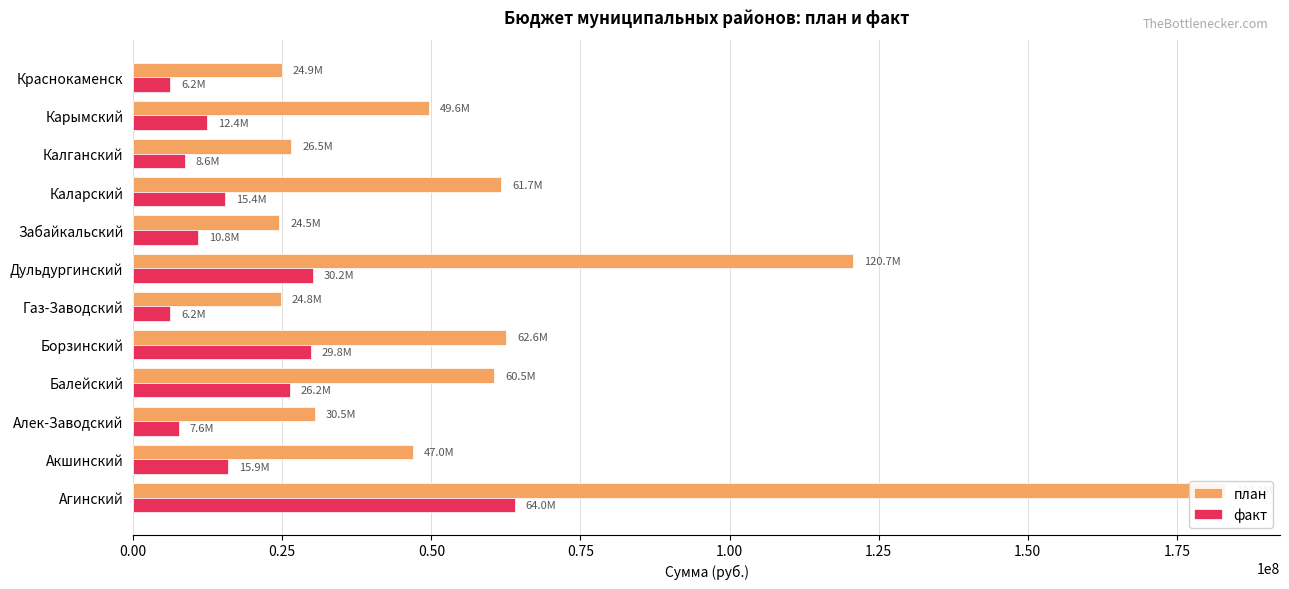

What is the difference between the second highest and minimum values in the план series?

96171000.0